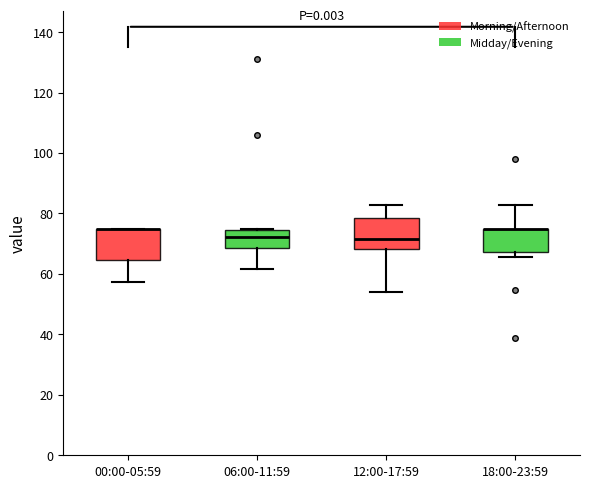

Reading left to right, read every box against the y-axis: the position of its median line, the range the box covers, and the ends of its whiskers. The values are not printed on the chart, so give them approximately, as read against the axis.

00:00-05:59: median 76 (drawn on the box's upper edge), box 64 to 76, whiskers 58 to 76
06:00-11:59: median 72, box 68 to 74, whiskers 62 to 76
12:00-17:59: median 72, box 68 to 78, whiskers 54 to 82
18:00-23:59: median 76 (drawn on the box's upper edge), box 68 to 76, whiskers 66 to 82